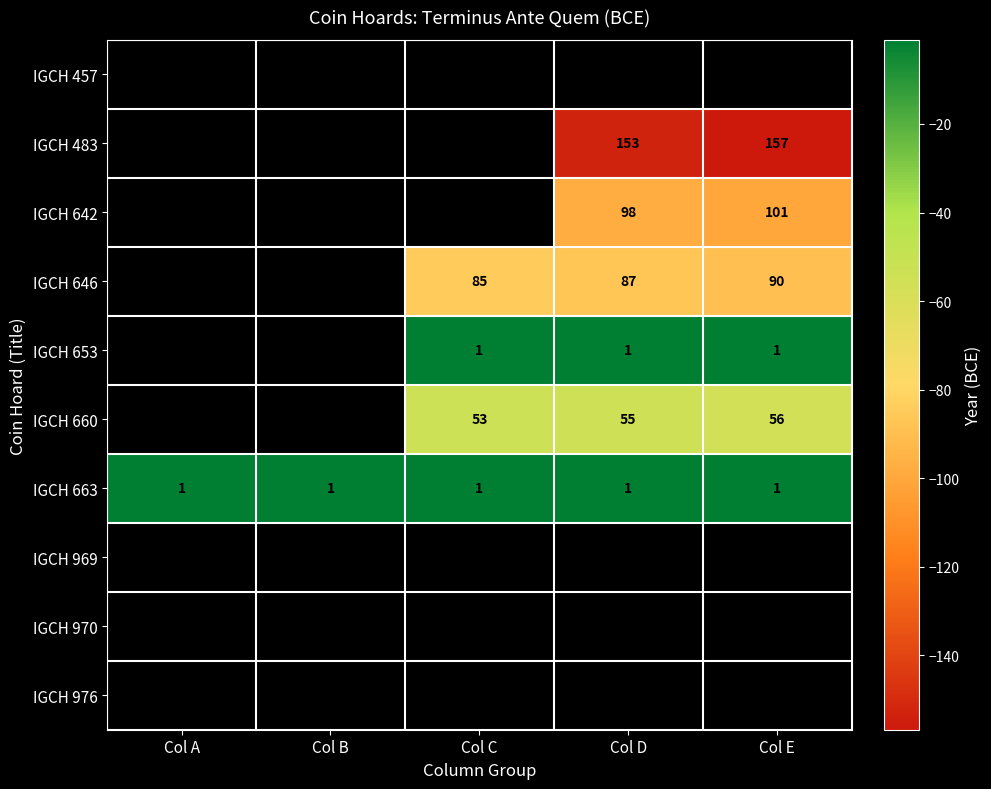

The IGCH 663 series shows -1.0 at Col A. True or false?

True